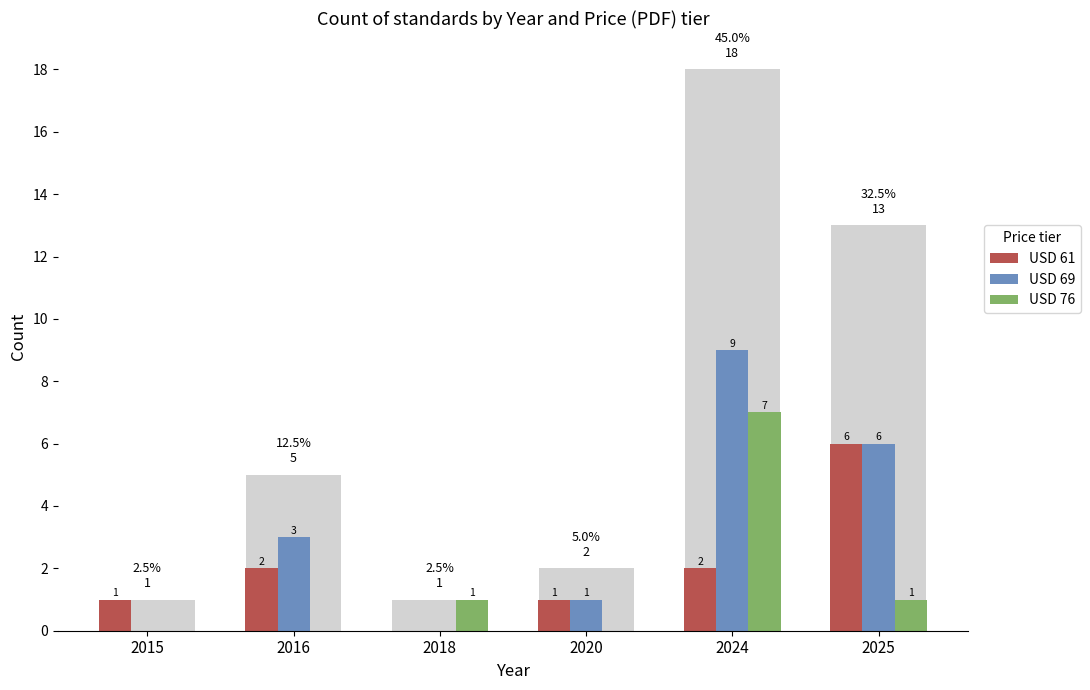

Reading right to left, list all the values displayed in this chart.

USD 61: 2025=6	2024=2	2020=1	2018=0	2016=2	2015=1
USD 69: 2025=6	2024=9	2020=1	2018=0	2016=3	2015=0
USD 76: 2025=1	2024=7	2020=0	2018=1	2016=0	2015=0